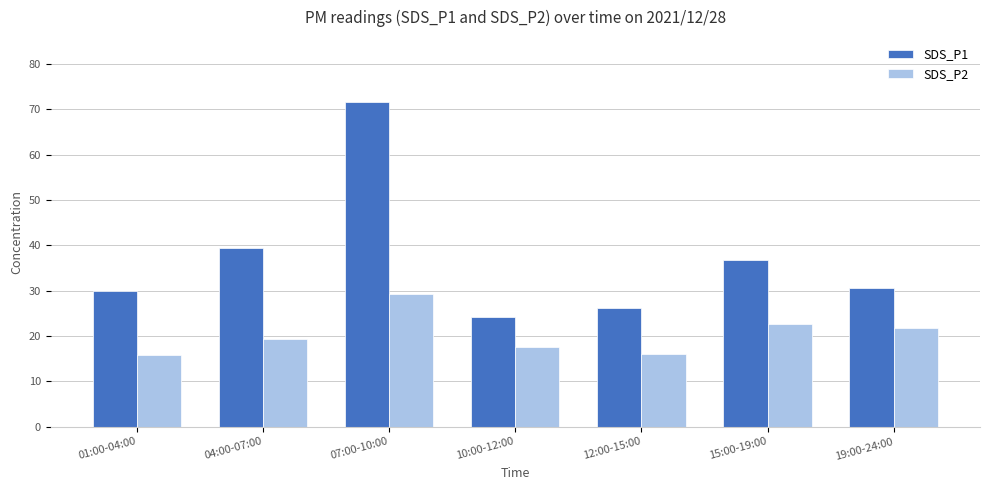

What is the total value across all series at 04:00-07:00?

58.7